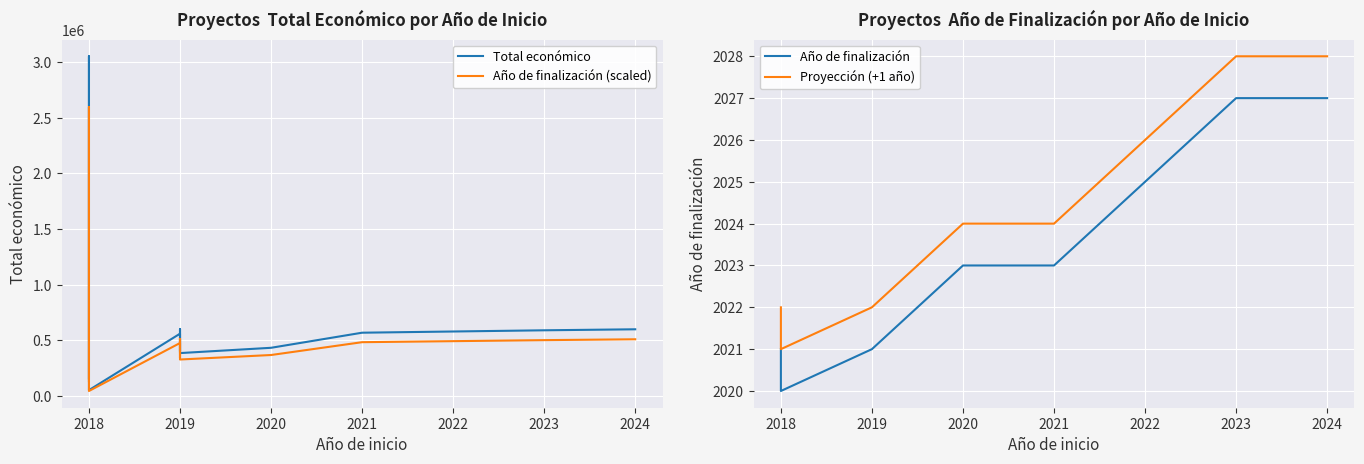

True or false: Año de finalización and Total económico cross at least once.

False